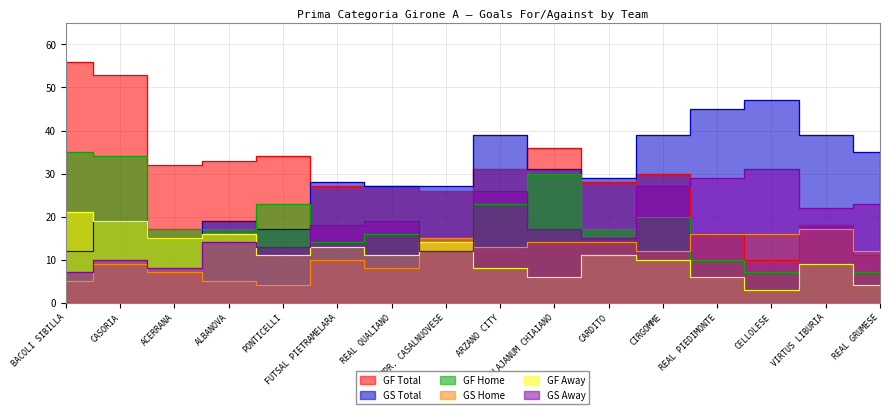

What are all the series names shown in the legend?

GF Total, GS Total, GF Home, GS Home, GF Away, GS Away